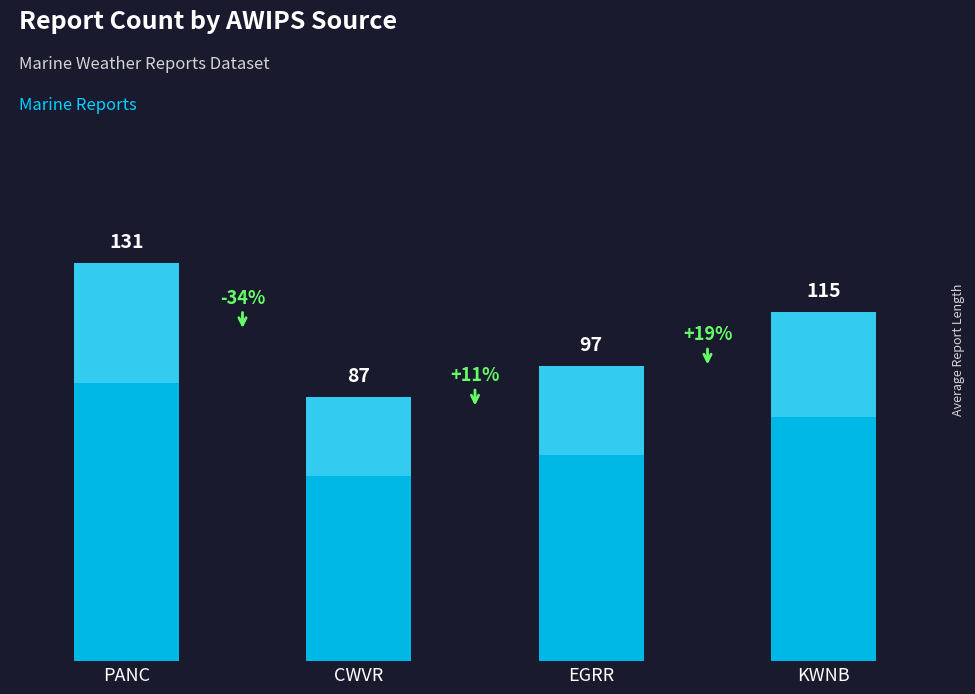

The chart shows a value of 115 at KWNB. True or false?

True